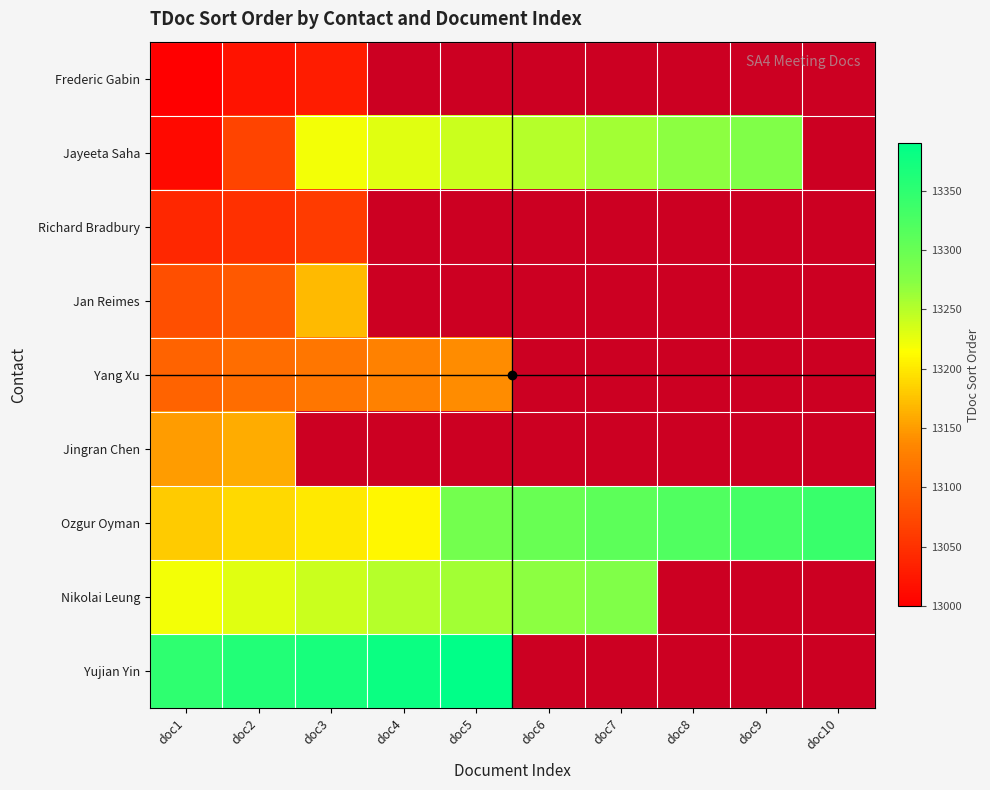

At which category is the sum across all series the highest?

doc2